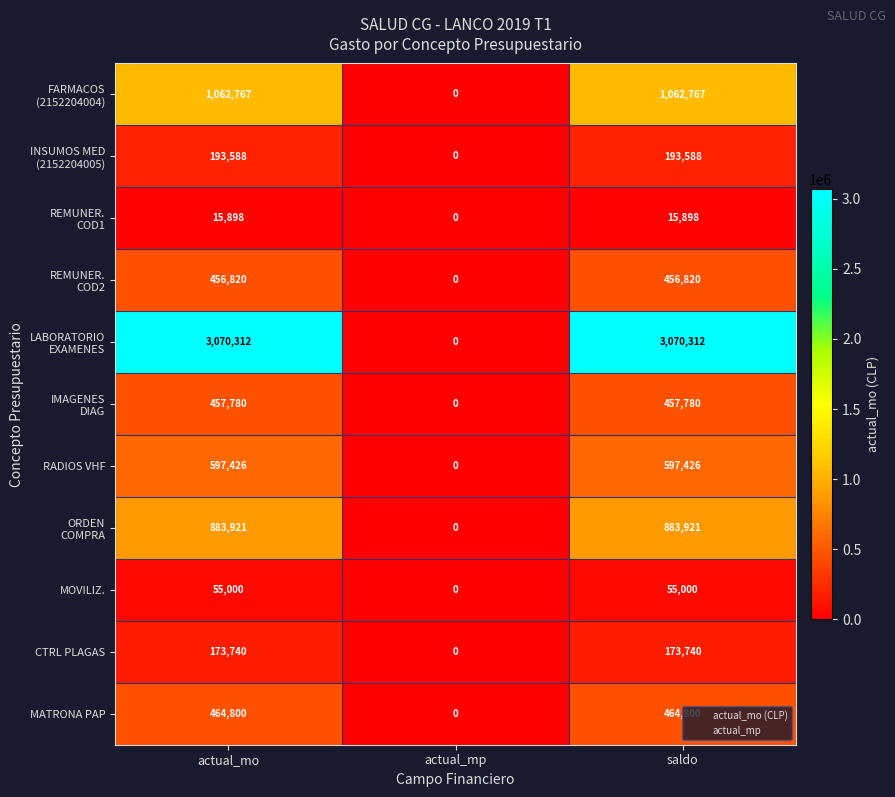

True or false: MATRONA PAP has a value of 834281 at saldo.

False